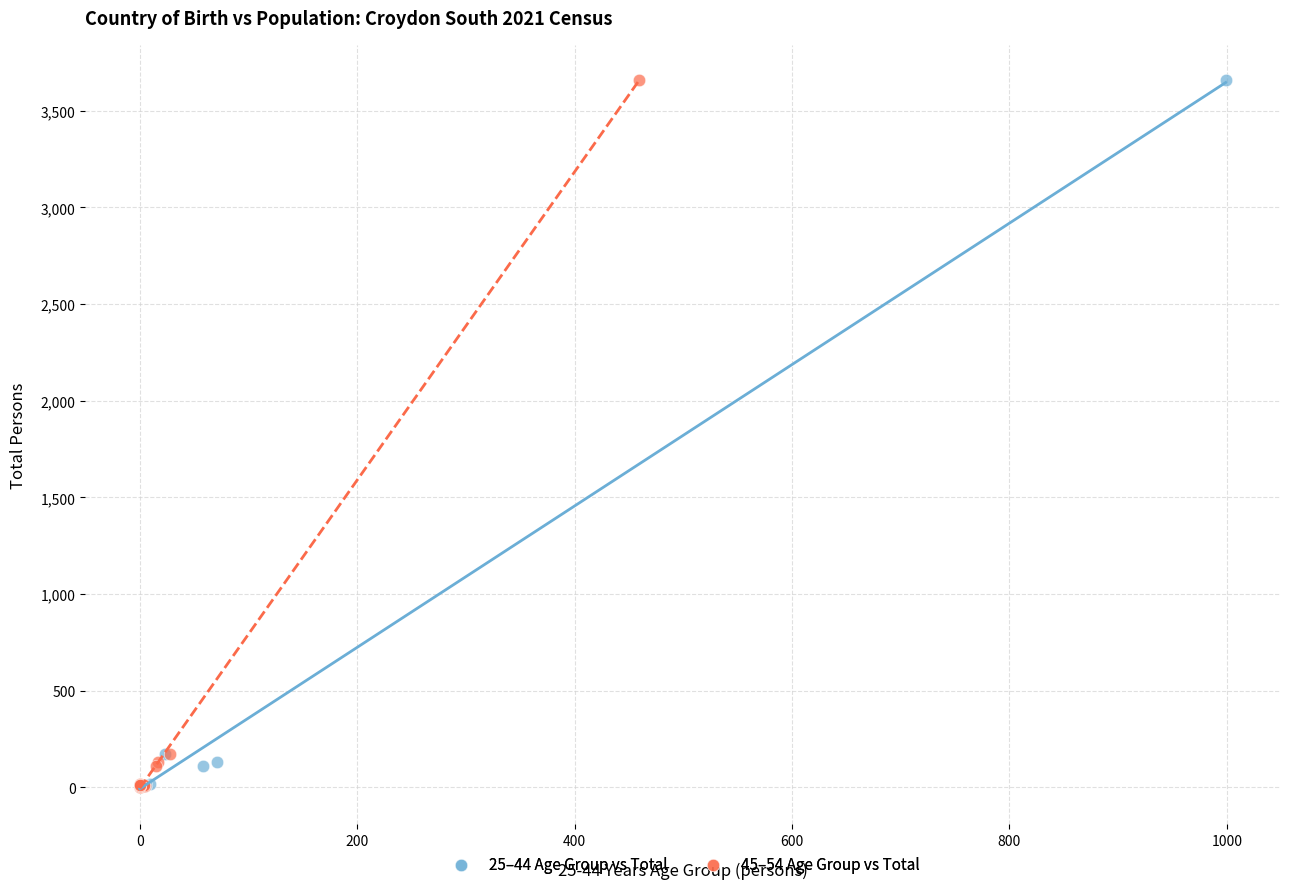

What are all the series names shown in the legend?

25–44 Age Group vs Total, 45–54 Age Group vs Total